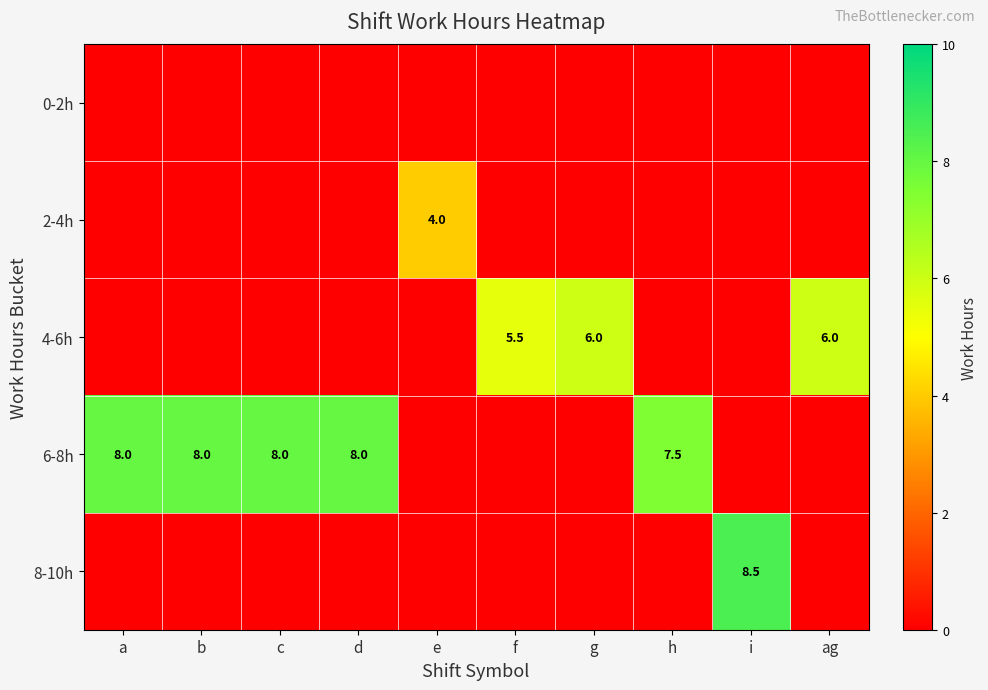

The 4-6h series shows 5.5 at f. True or false?

True